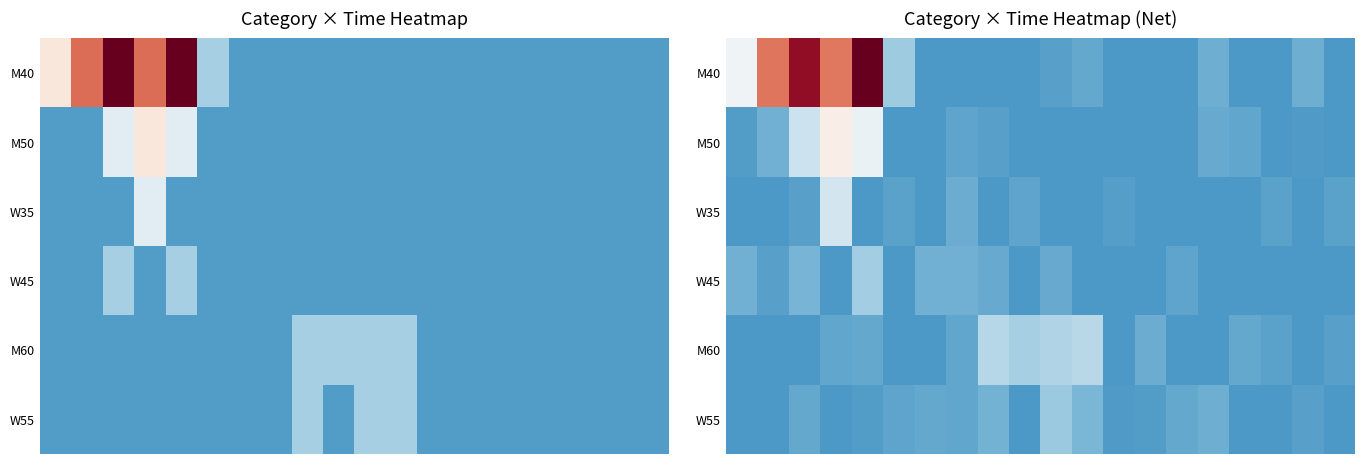

At how many categories does at least one series exceed 0?

20